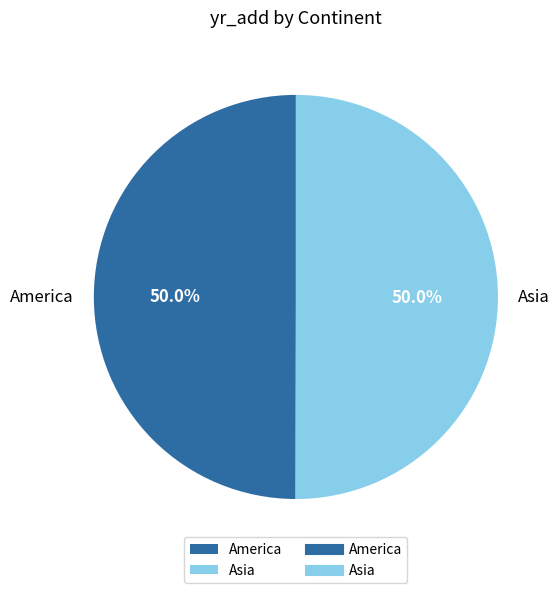

True or false: Asia accounts for 63% of the total.

False